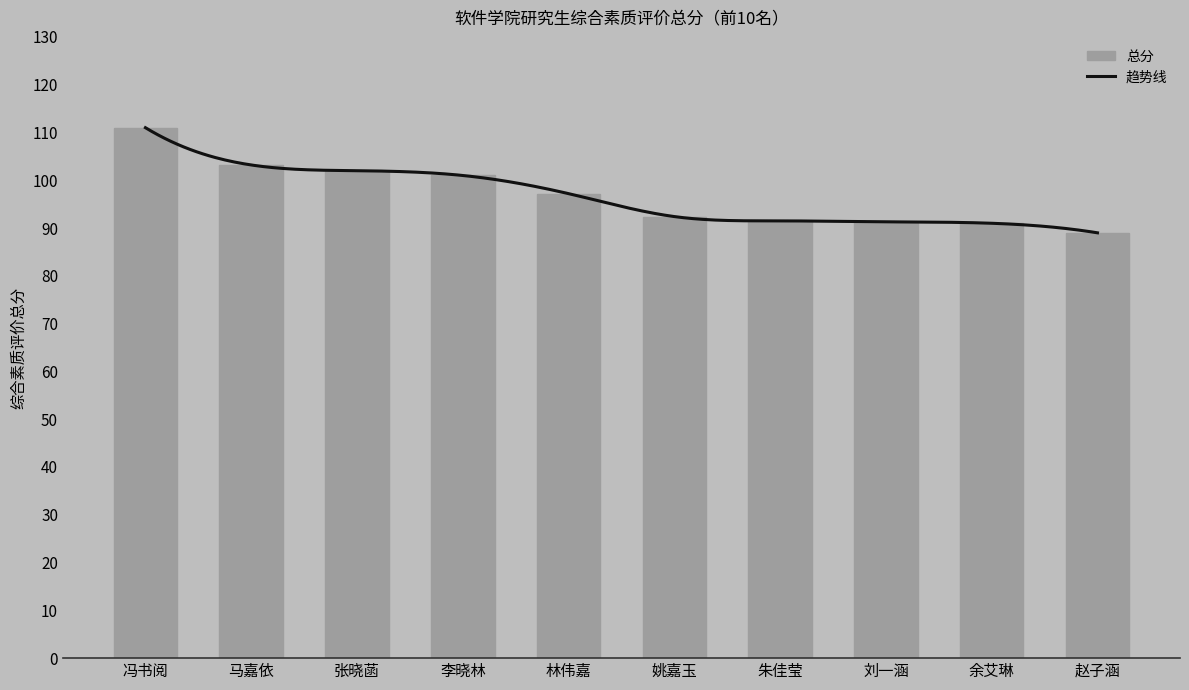

Rank the categories by value from highest to lowest.

冯书阅, 马嘉依, 张晓菡, 李晓林, 林伟嘉, 姚嘉玉, 朱佳莹, 刘一涵, 余艾琳, 赵子涵